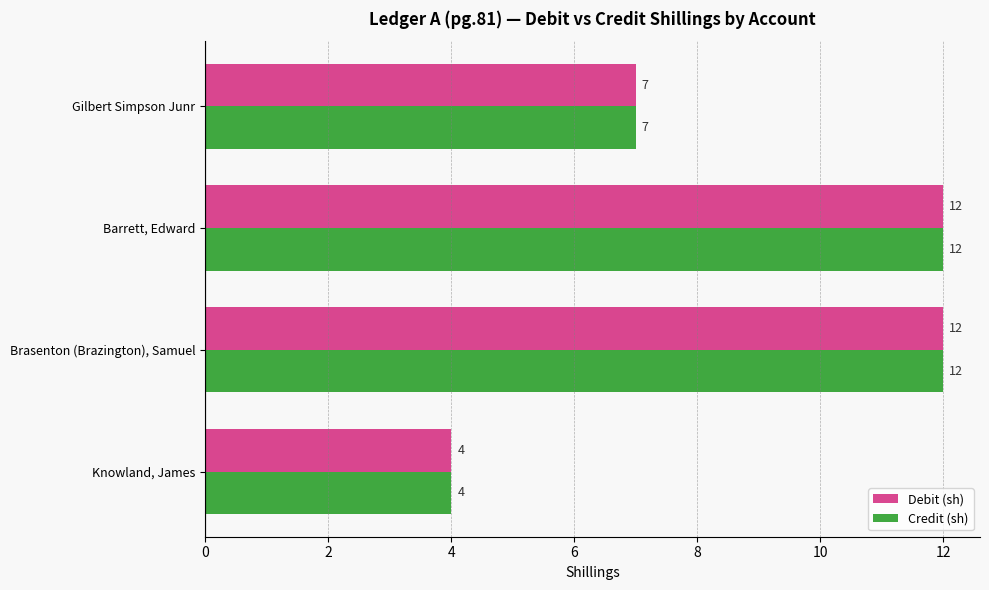

What is the total value across all series at Barrett, Edward?

24